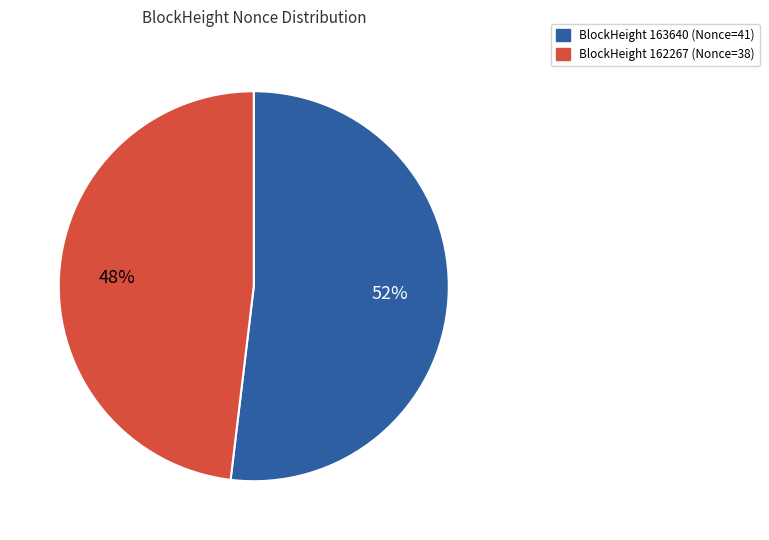

Is there a majority slice in this chart?

Yes